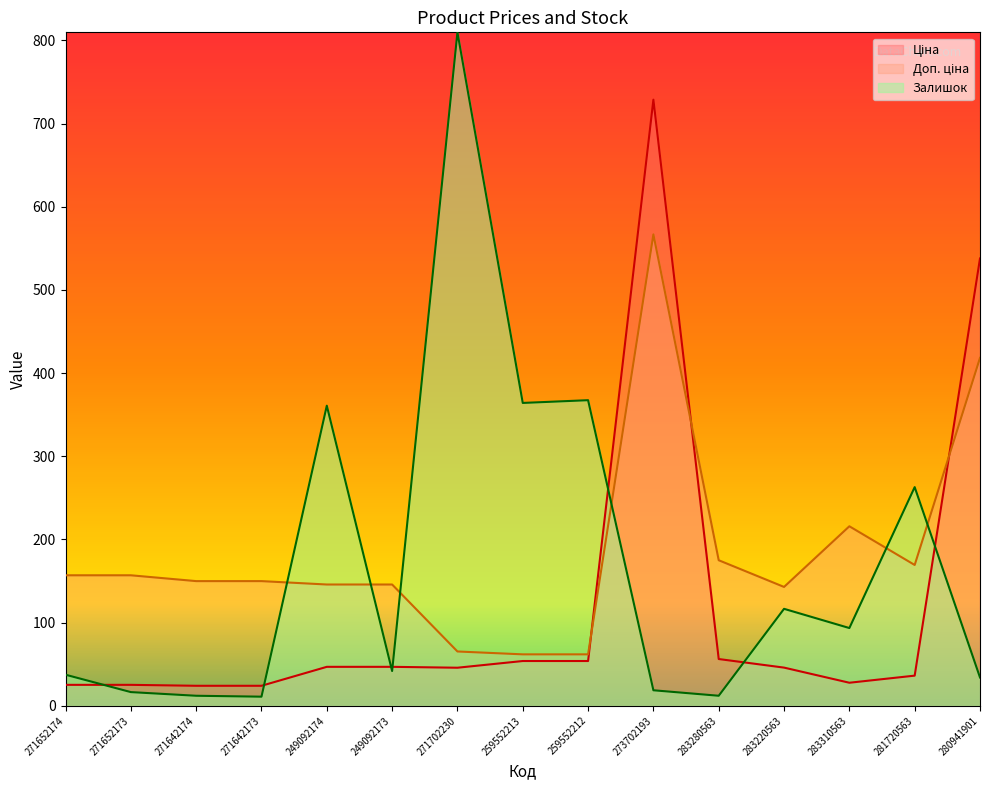

How many lines are shown in the chart?

3